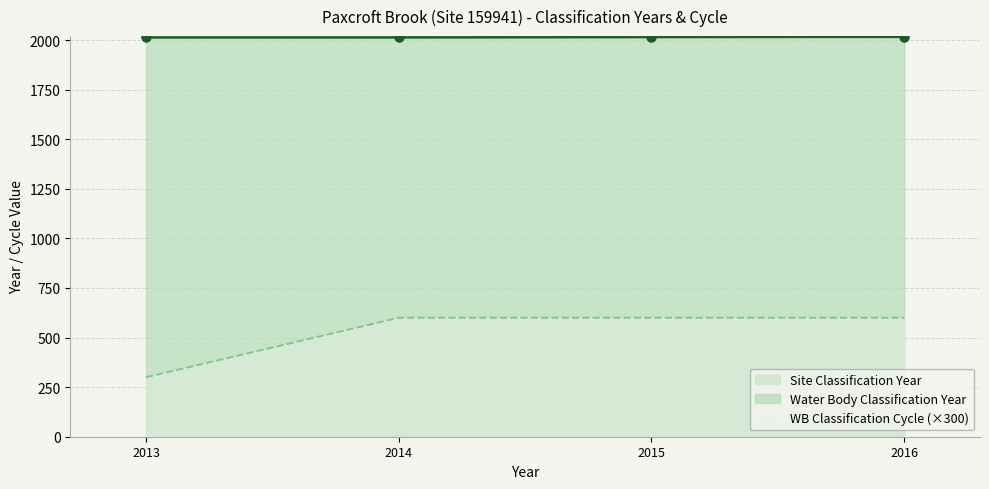

Which series contains the lowest Y value?

Water Body Classification Cycle